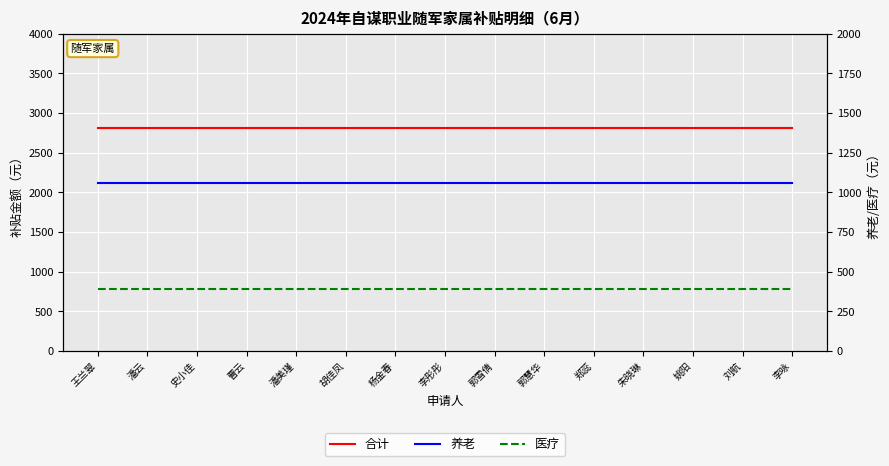

Is it true that 合计 equals 3728.9 at 史小佳?

False